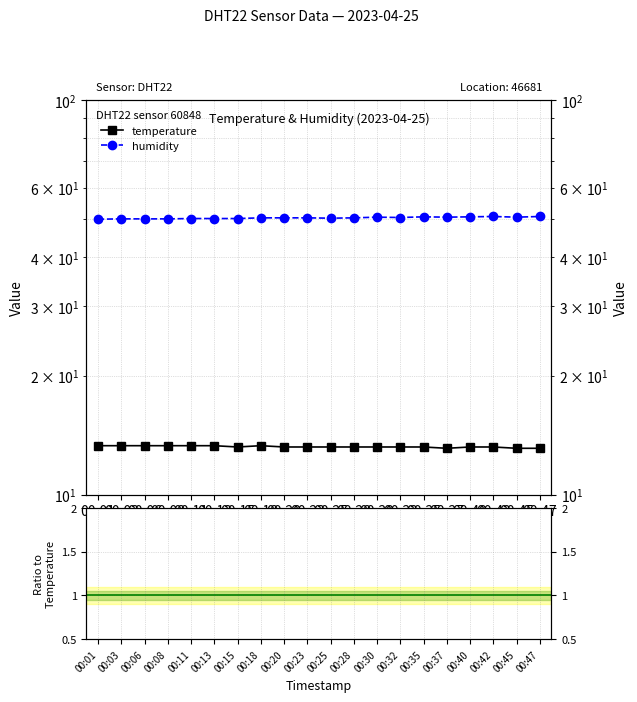

Does the chart display data point markers on the line(s)?

Yes